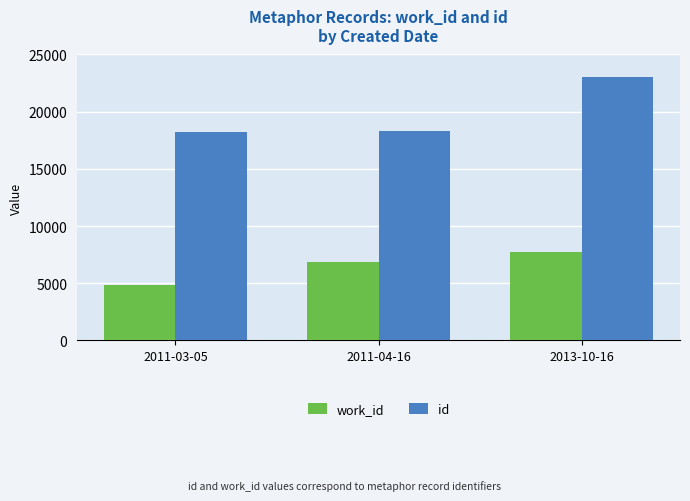

Reading right to left, what are all the values shown in this chart?

work_id: 2013-10-16=7734	2011-04-16=6824	2011-03-05=4873
id: 2013-10-16=23007	2011-04-16=18293	2011-03-05=18191